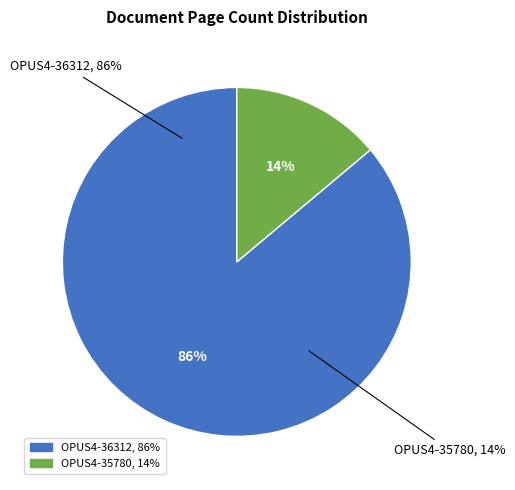

To the nearest percent, what is the difference between the largest and smallest slice percentages?

72%